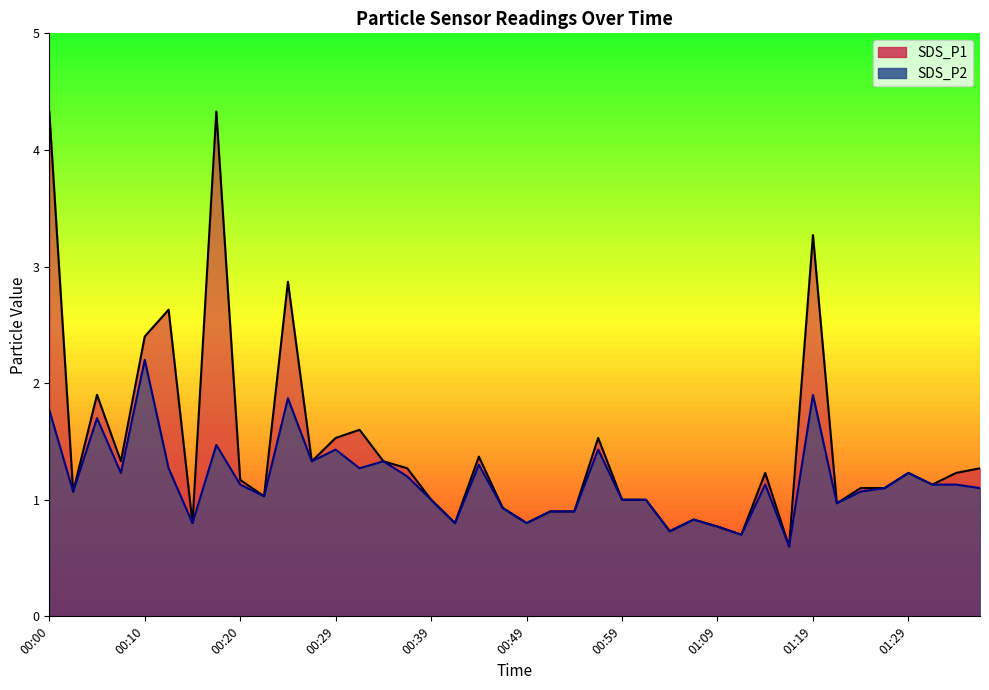

At which category is the sum across all series the highest?

00:00